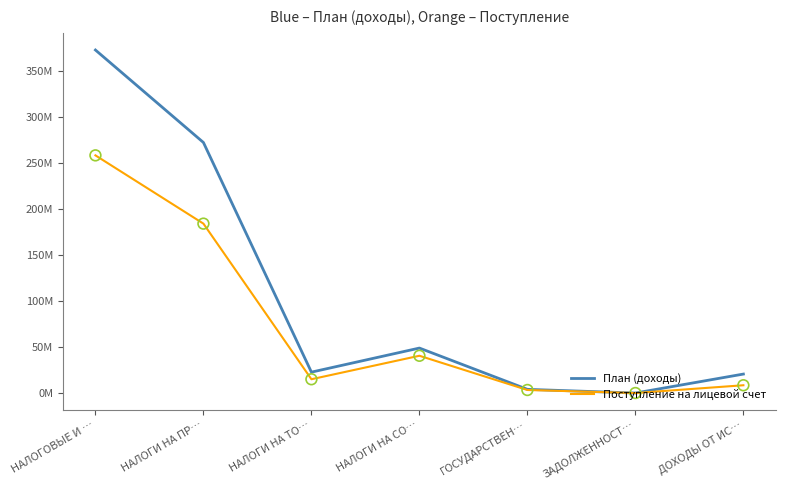

Which series has the largest total across all categories?

План (доходы)